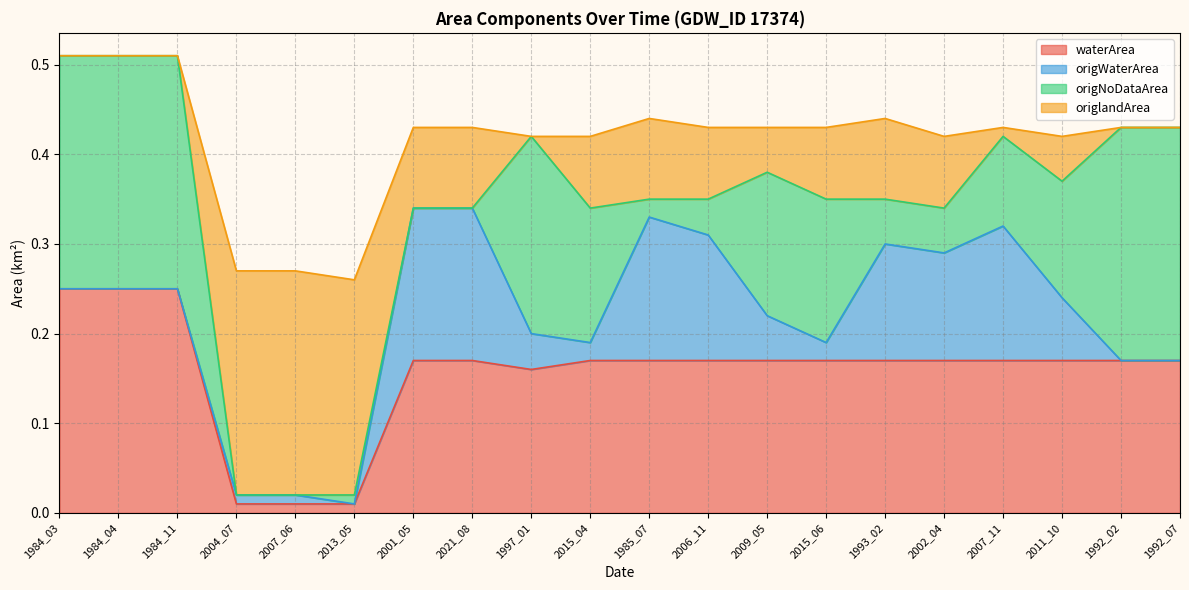

At which category does origNoDataArea reach its first local peak?

2013_05